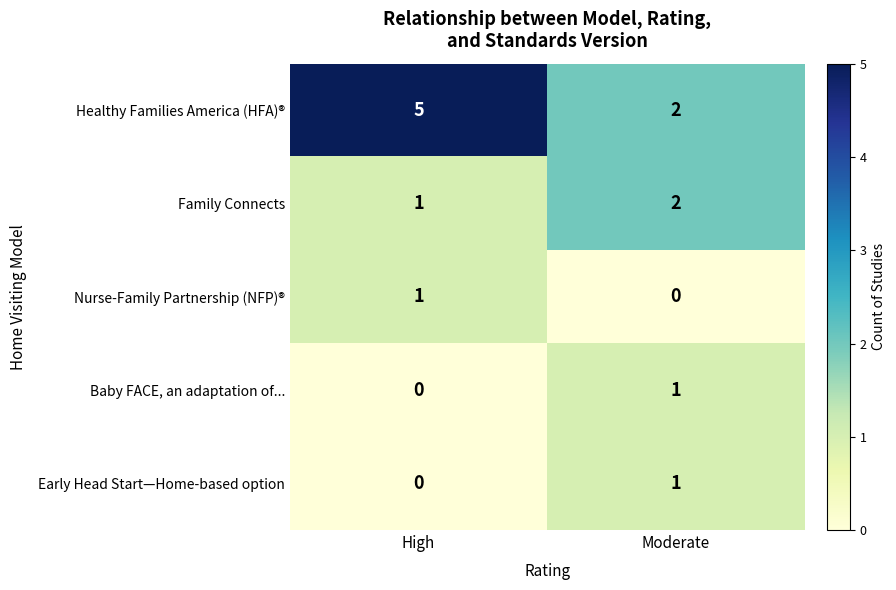

What is the spread (max minus min) of values at High?

5